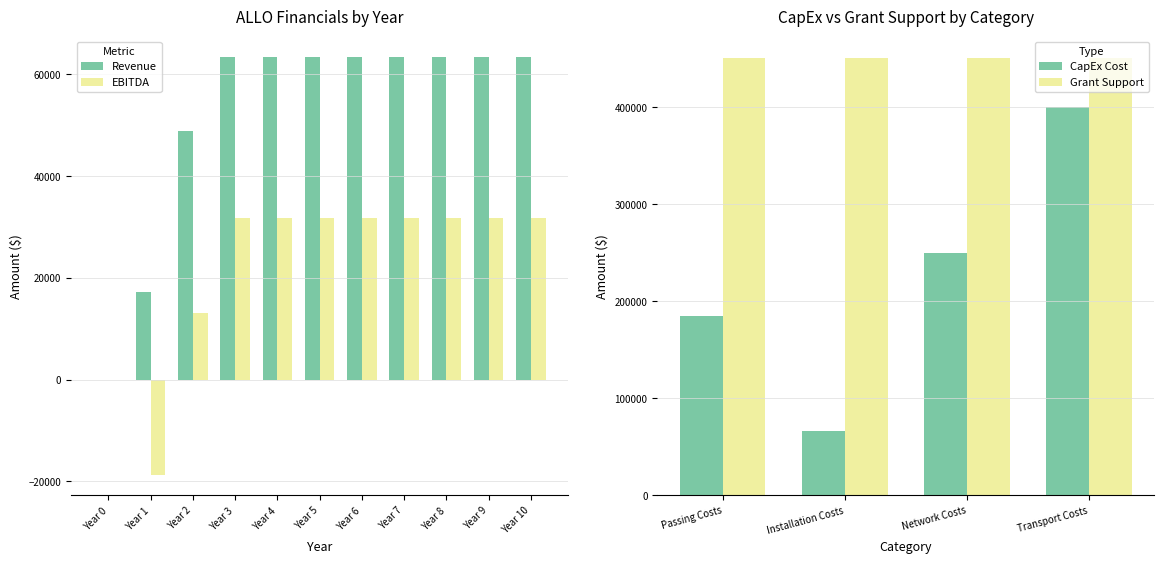

What is the value of the Revenue bar at the 5th from the left?

63360